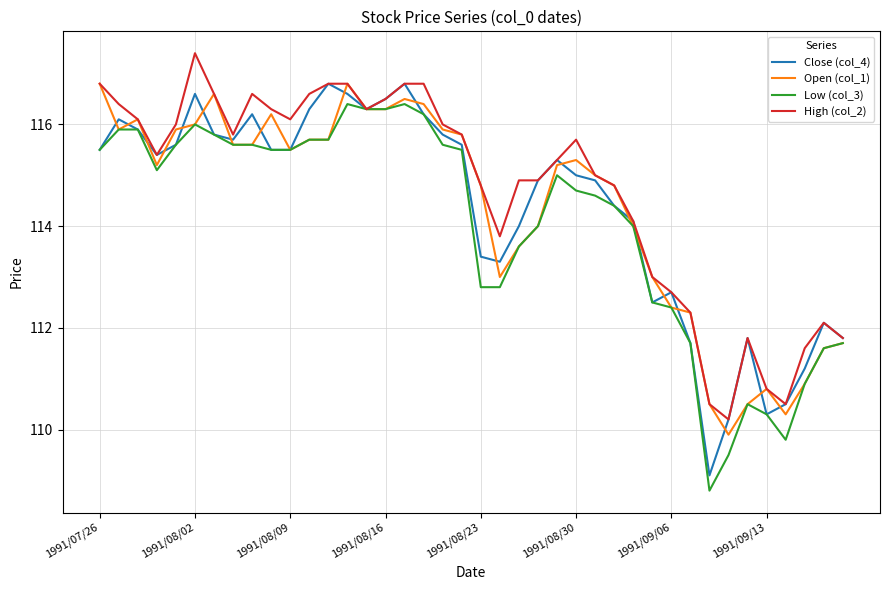

What is the maximum value for Open (col_1)?

116.8